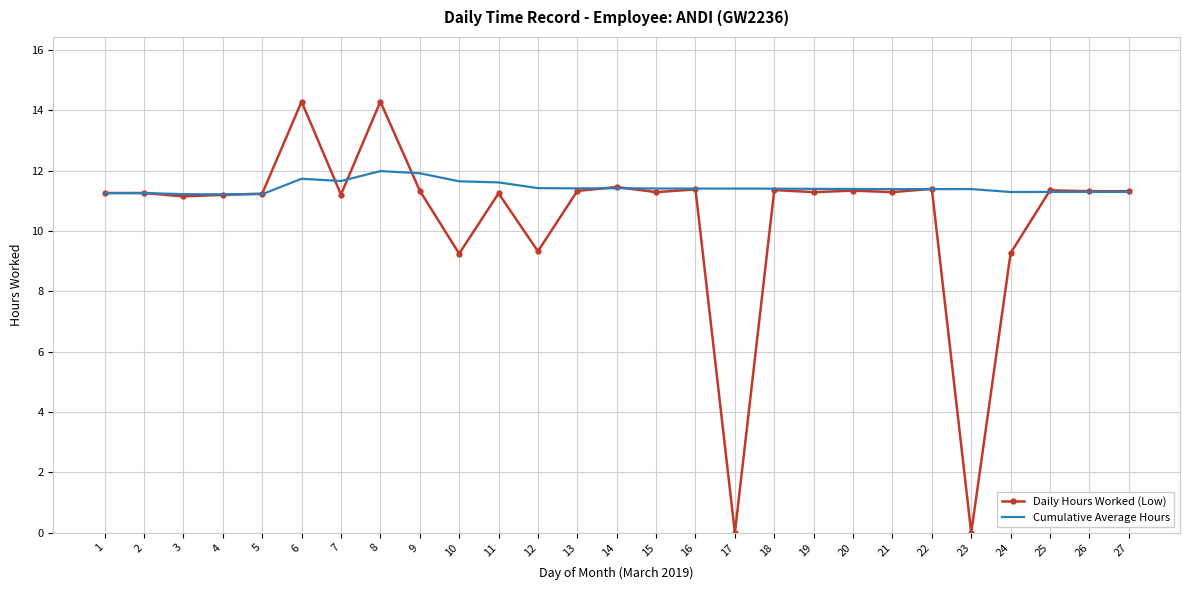

Which series has the widest spread of values?

Daily Hours Worked (Low)